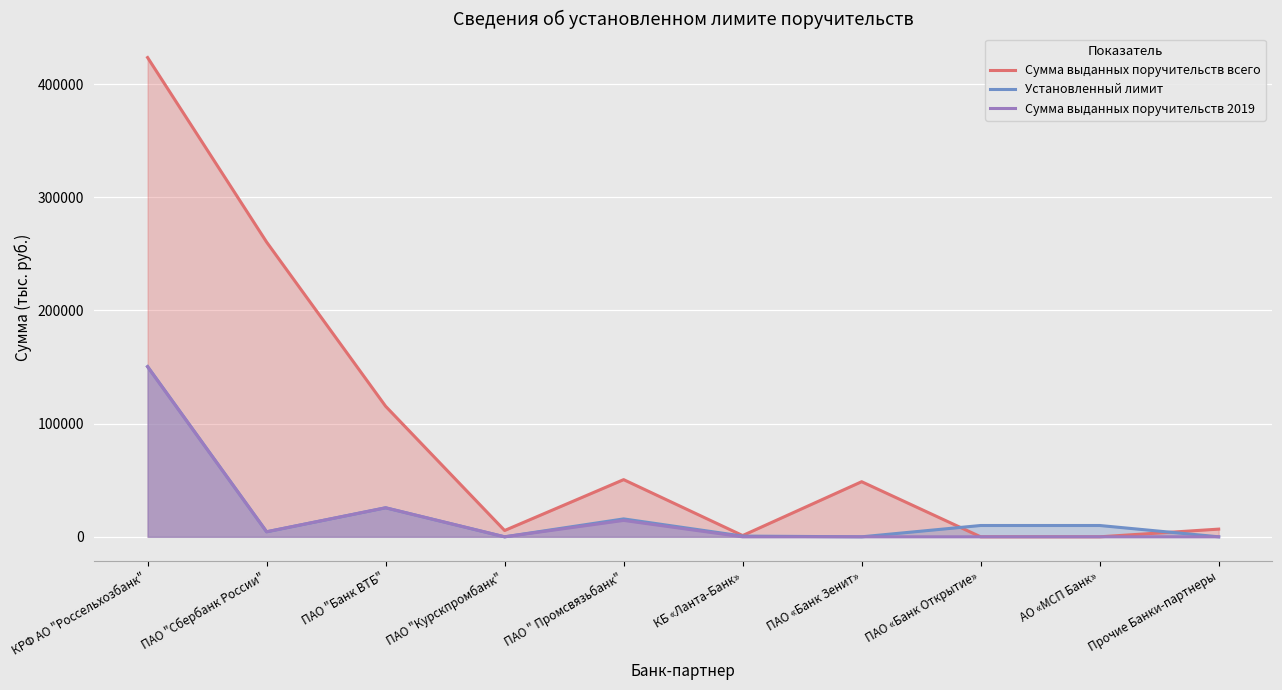

Between КРФ АО "Россельхозбанк" and ПАО "Курскпромбанк", which is larger?

КРФ АО "Россельхозбанк"